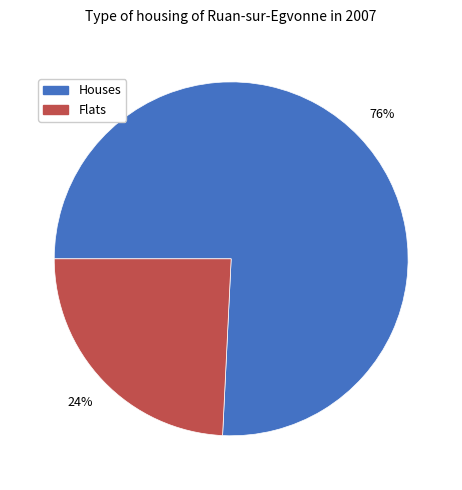

To the nearest percent, what is the difference between the largest and smallest slice percentages?

52%